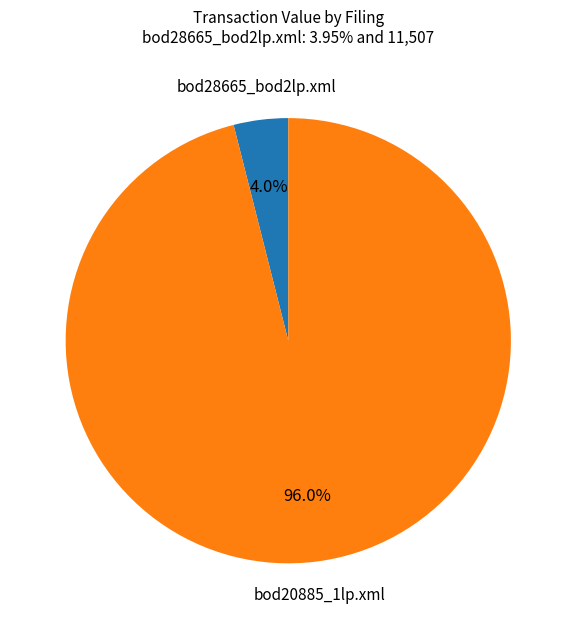

Is there a majority slice in this chart?

Yes